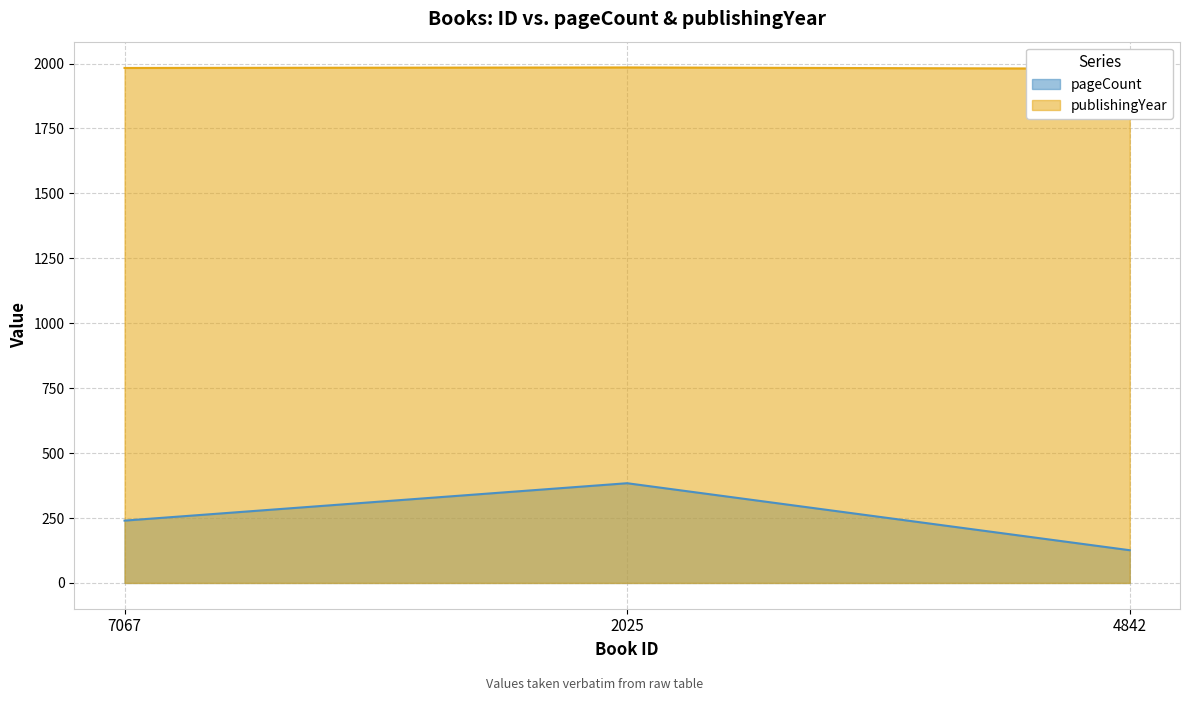

What is the label of the 3rd point from the right?

7067